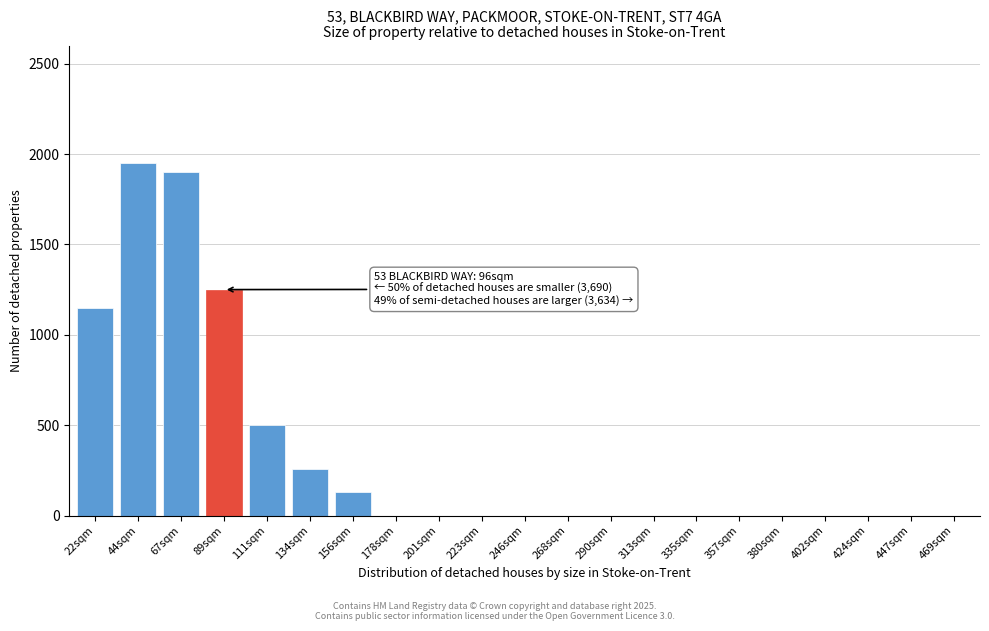

Reading right to left, list all the values displayed in this chart.

469sqm=0	447sqm=0	424sqm=0	402sqm=0	380sqm=0	357sqm=0	335sqm=0	313sqm=0	290sqm=0	268sqm=0	246sqm=0	223sqm=0	201sqm=0	178sqm=0	156sqm=130	134sqm=260	111sqm=500	89sqm=1250	67sqm=1900	44sqm=1950	22sqm=1150